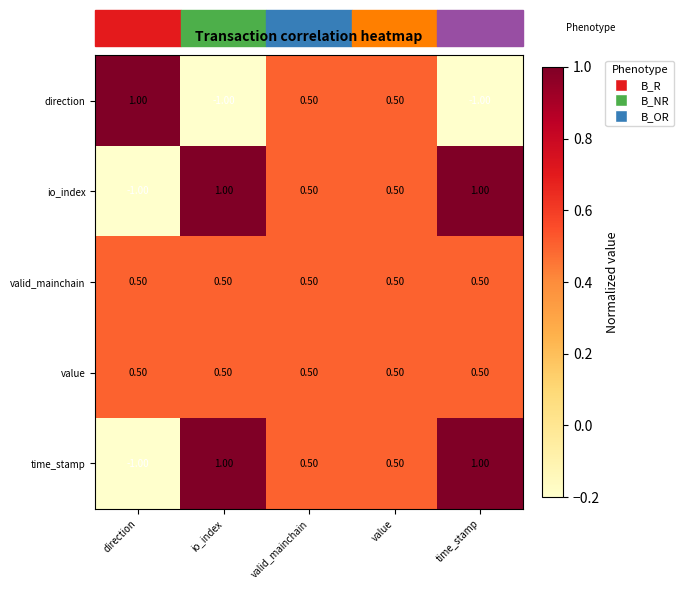

How many categories are shown in the chart?

5